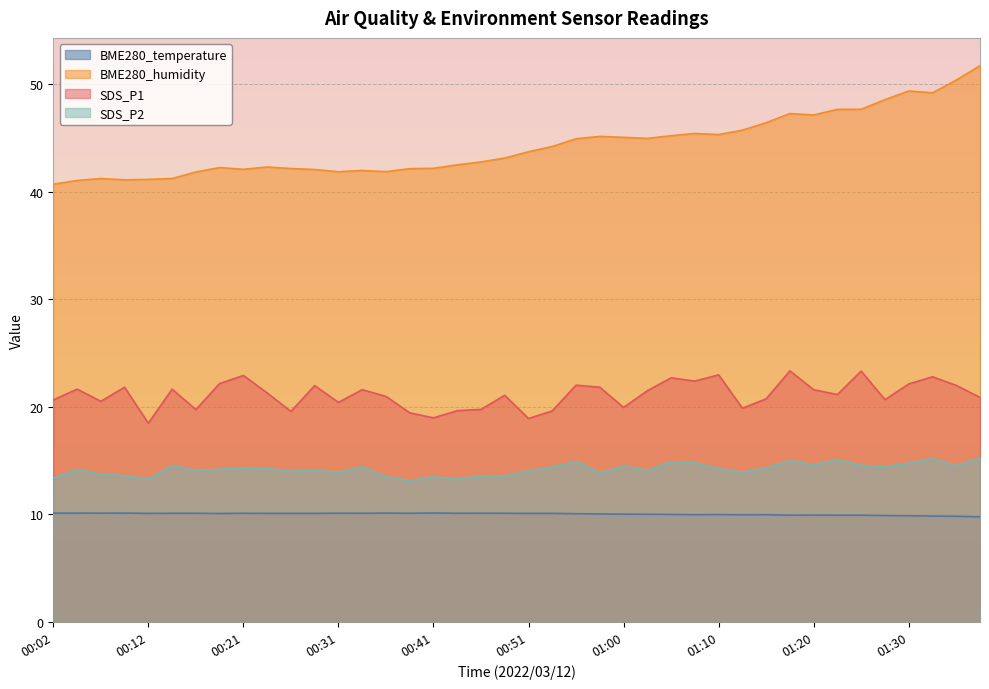

Read the SDS_P1 value at 00:41.

19.0